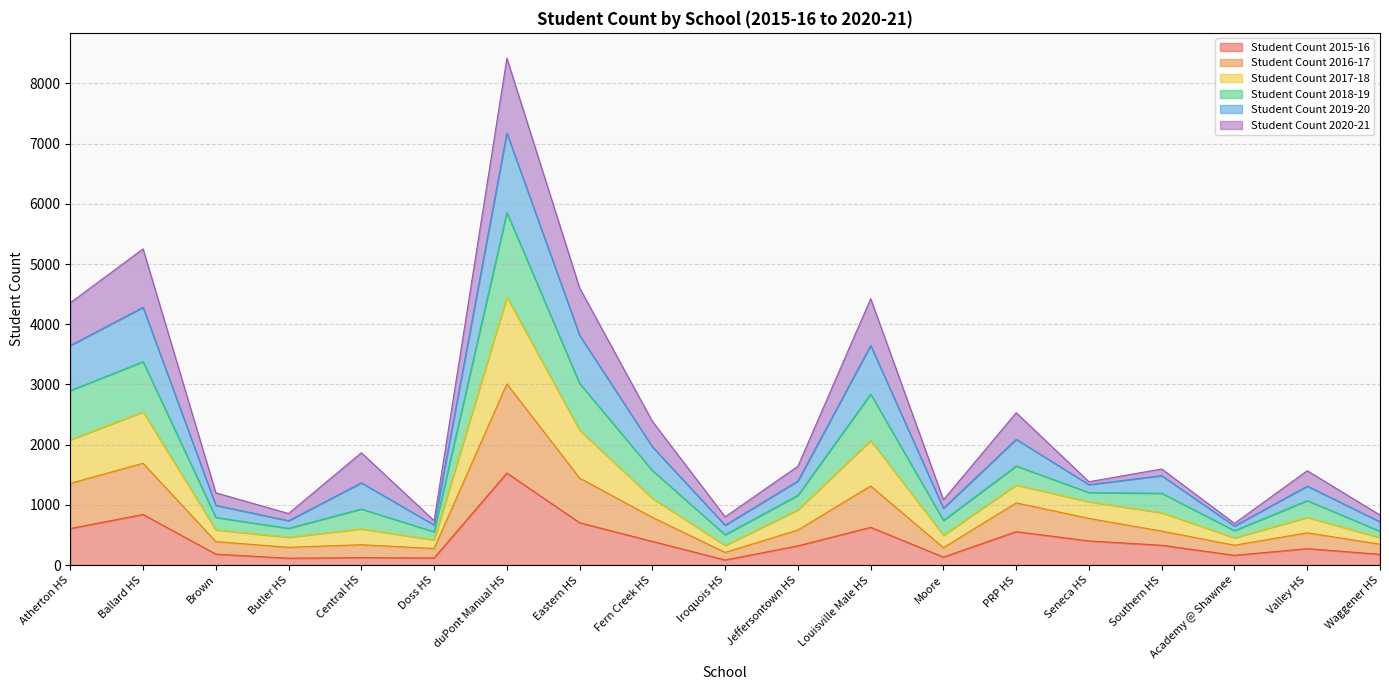

Which category has the highest value across all series?

duPont Manual HS